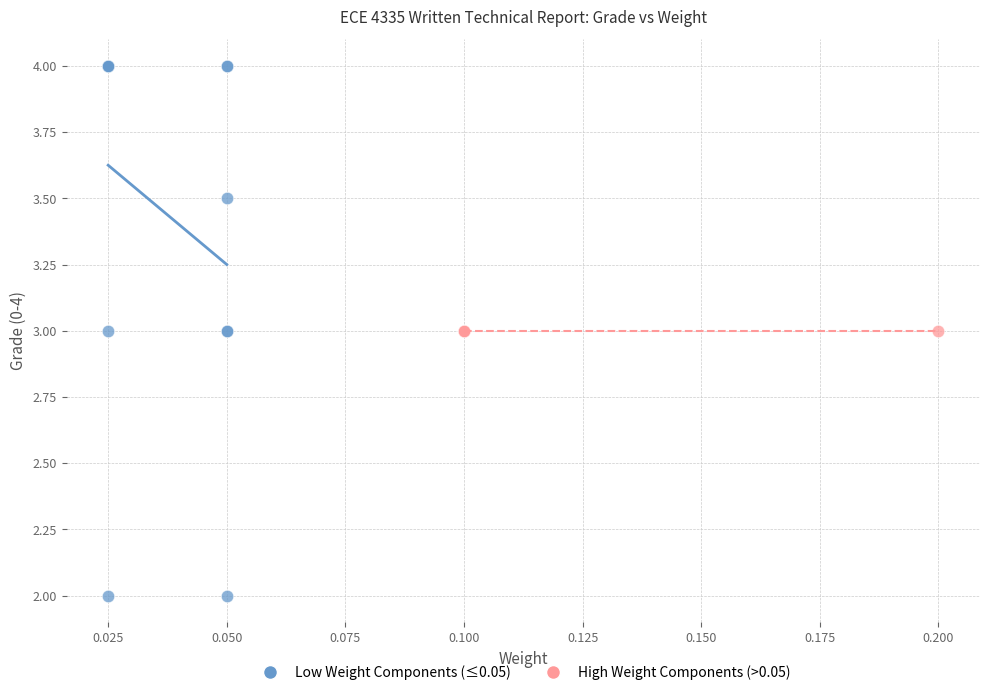

What are all the series names shown in the legend?

Low Weight Components (≤0.05), High Weight Components (>0.05)